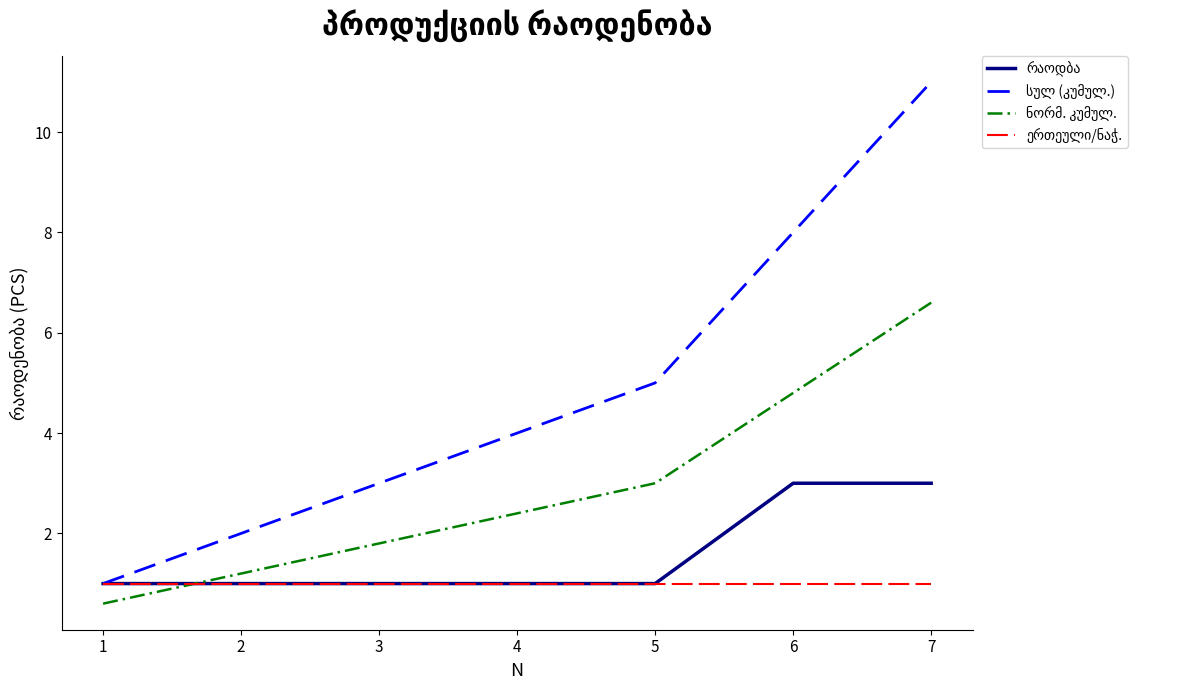

At which category is the sum across all series the highest?

7